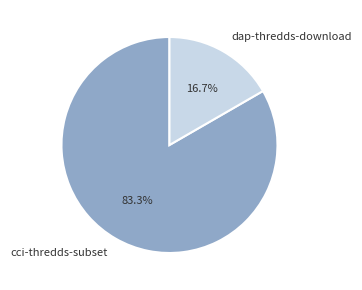

Rank the categories by value from lowest to highest.

dap-thredds-download, cci-thredds-subset